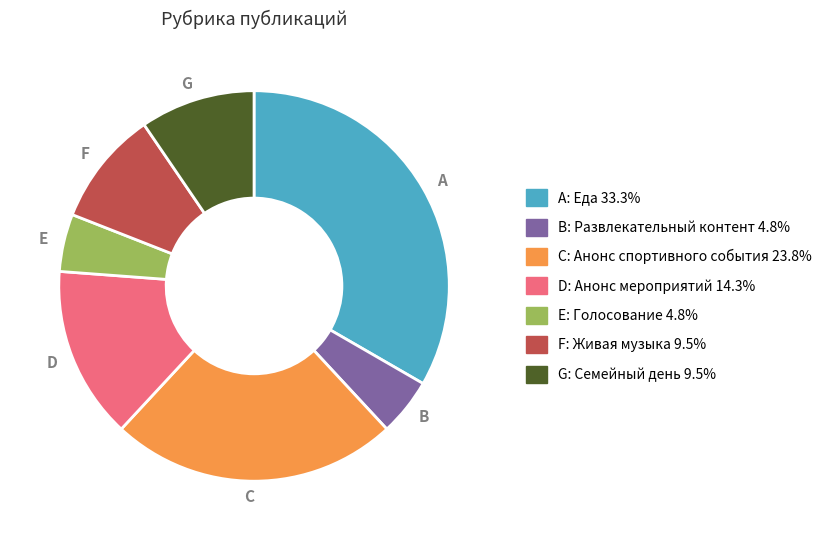

Does B account for over 50% of the chart?

No